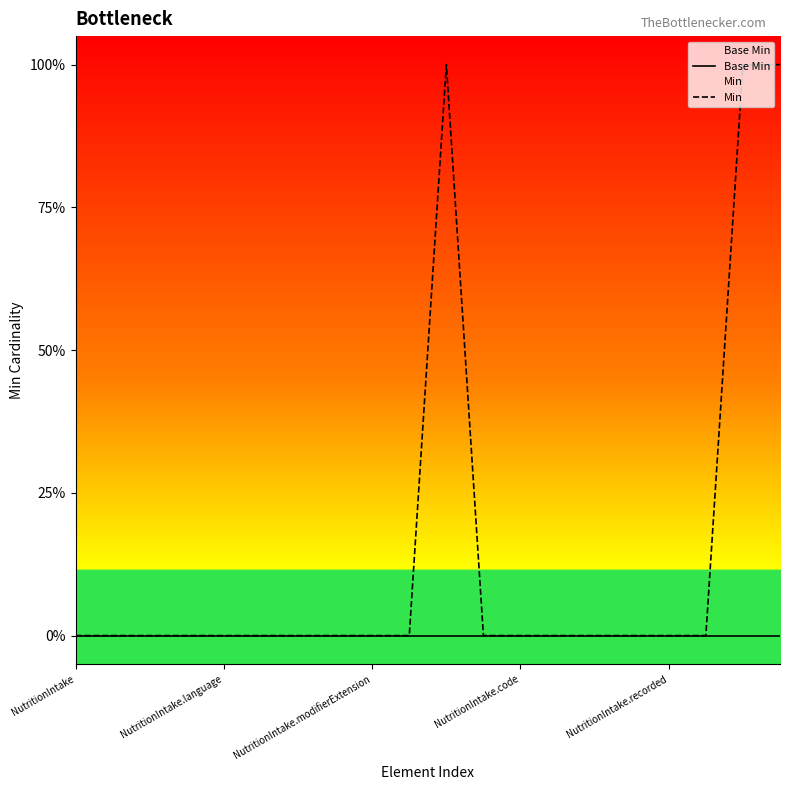

How many categories are shown in the chart?

20